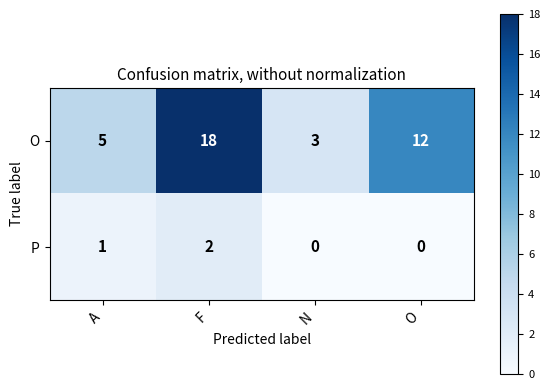

Reading right to left, what are all the values shown in this chart?

O: O=12	N=3	F=18	A=5
P: O=0	N=0	F=2	A=1